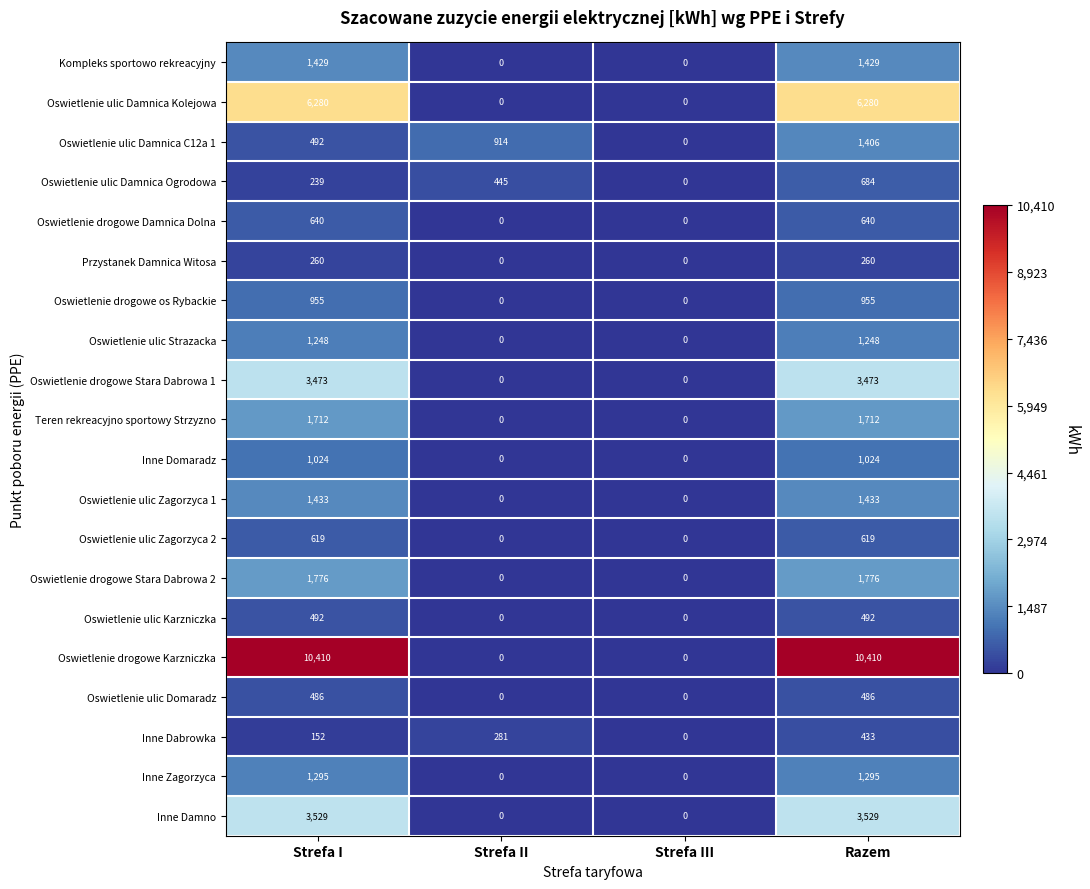

Count the Oswietlenie drogowe Karzniczka values in the range 0 to 10410.

4